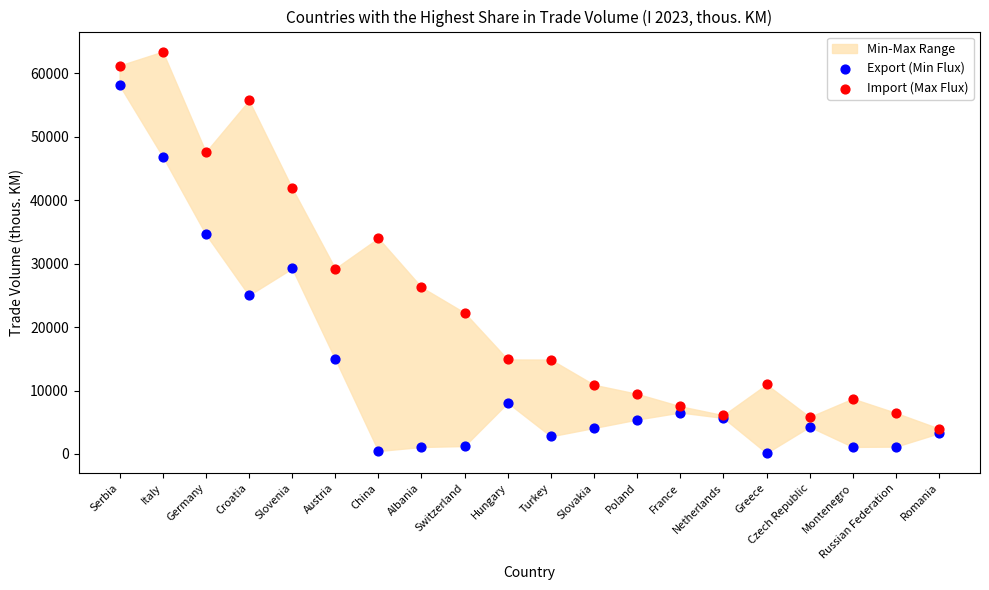

Which series contains the lowest Y value?

Export (Min Flux)